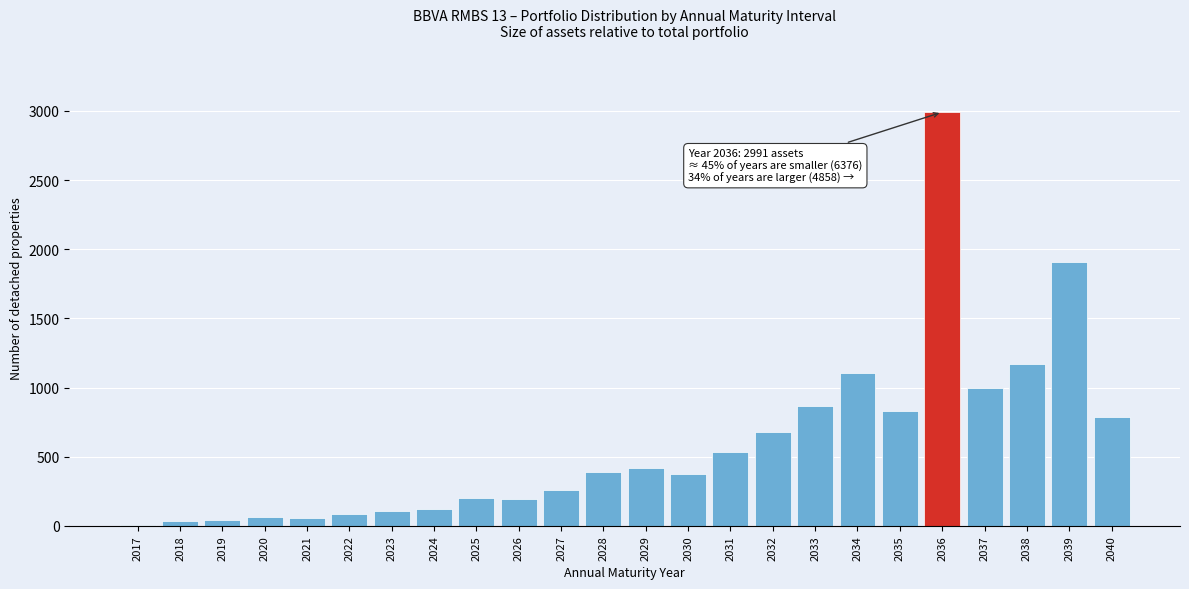

What is the maximum value shown in the chart?

2991